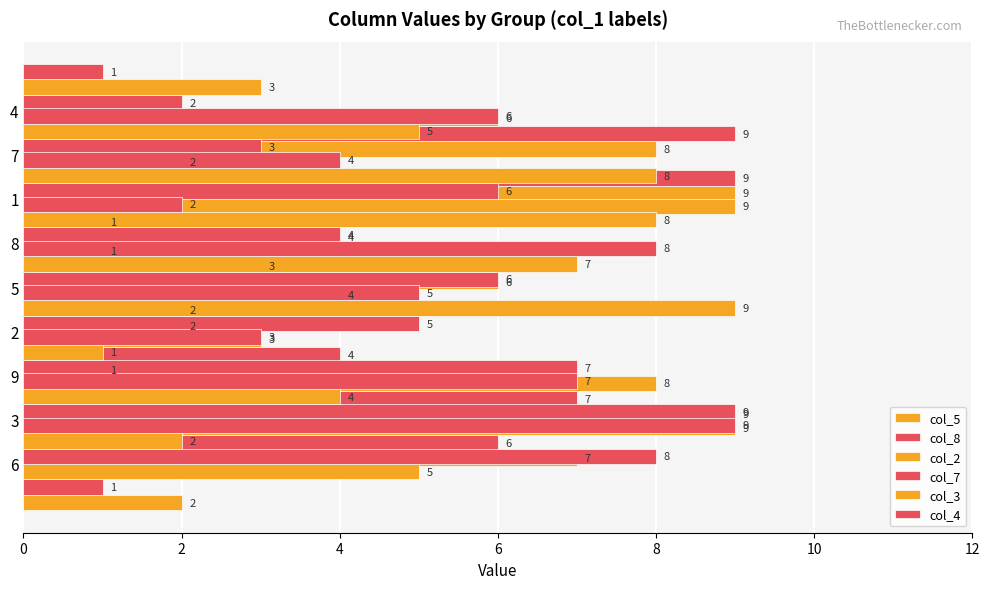

Count the number of data series in this chart.

6